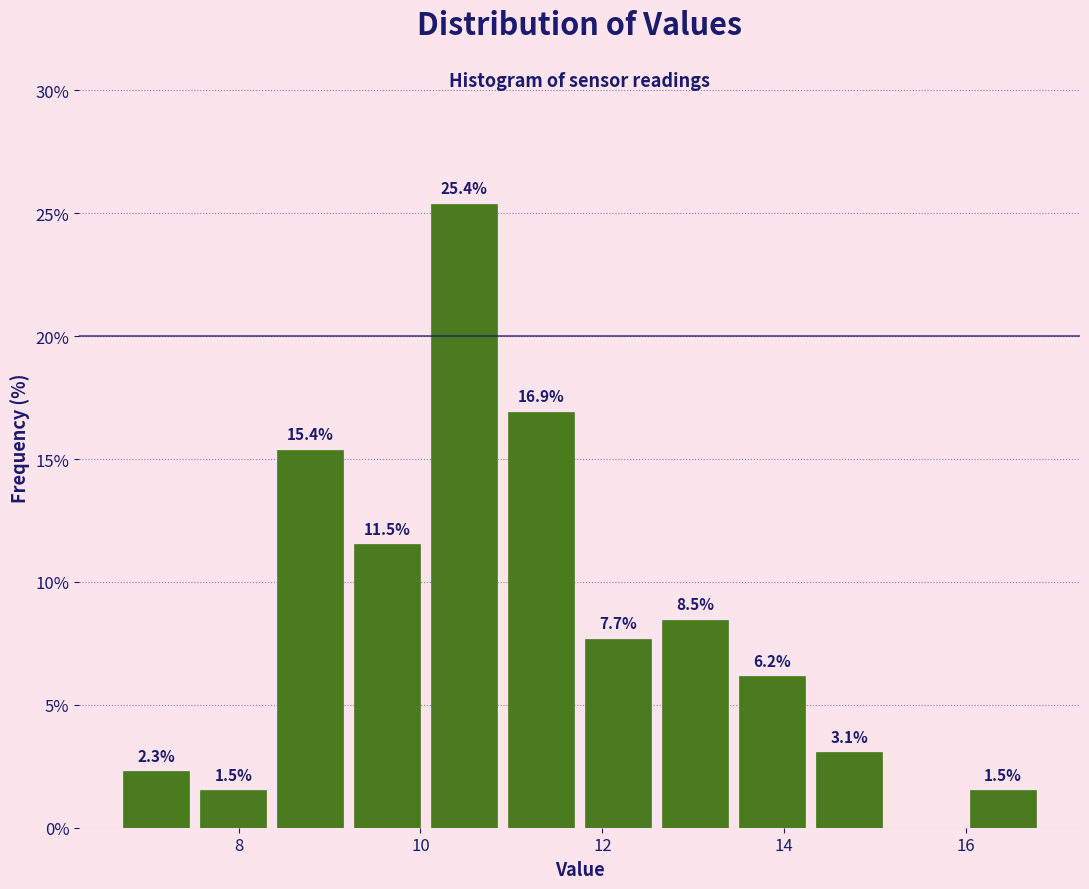

Which range on the x-axis has the tallest bar?

10.0 to 11.0